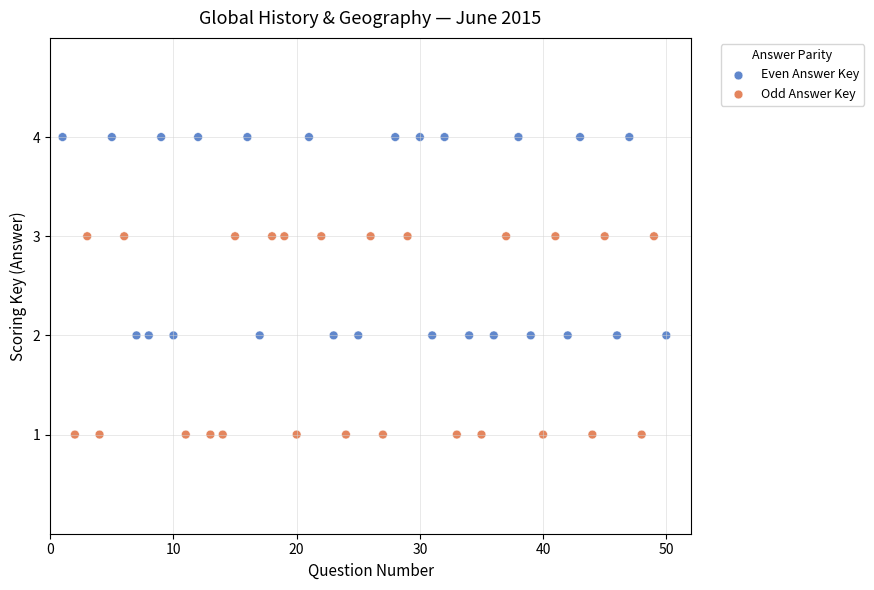

Which series reaches the maximum Y coordinate?

Even Answer Key